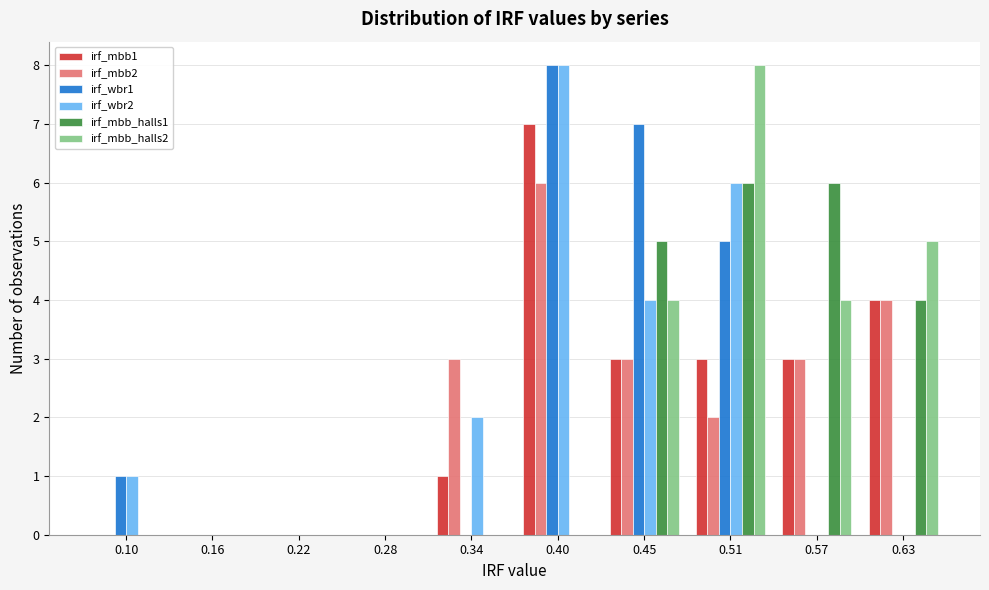

What is the height of the irf_mbb_halls2 bar covering 0.48 to 0.54 on the x-axis? Neither the bar edges nor the heights are printed on the chart, so give them approximately, as read against the axes.

8